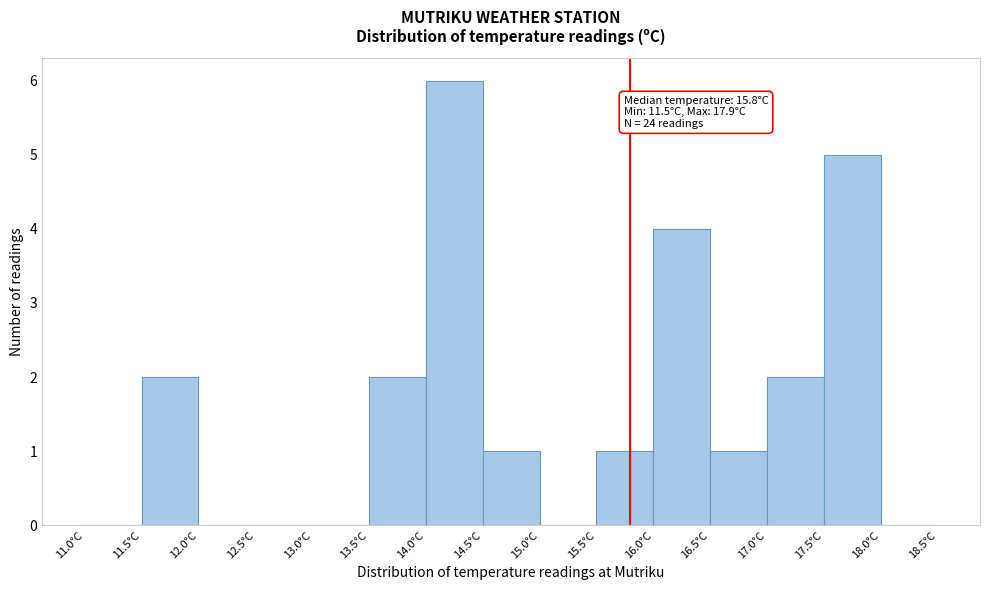

Which range on the x-axis has the tallest bar?

14.0 to 14.5